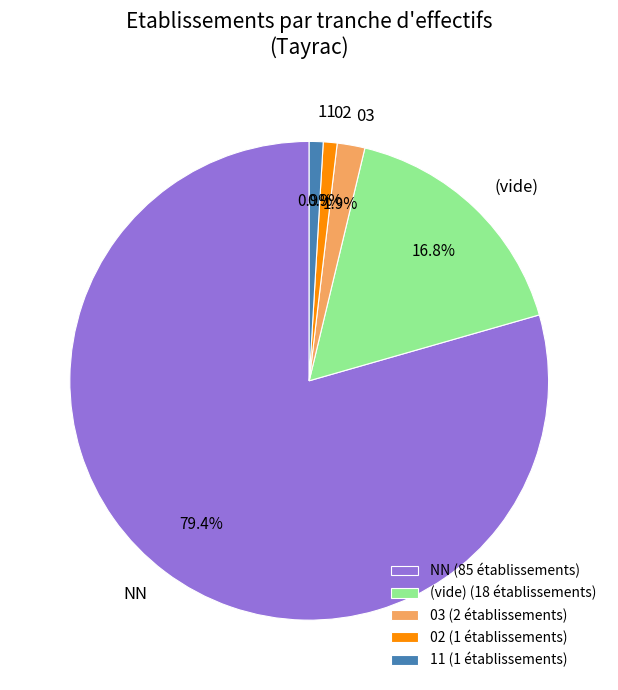

Which has a higher value, 03 or 11?

03